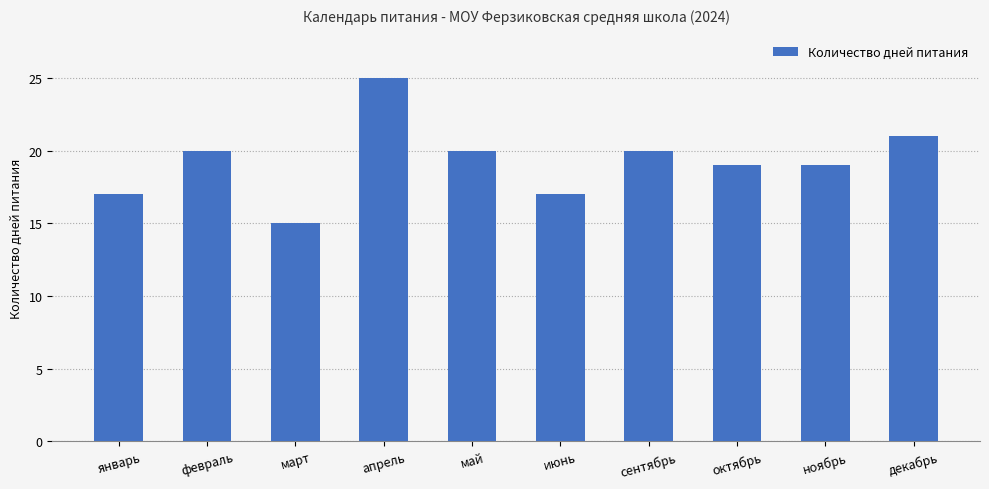

What is the label of the 10th bar from the right?

январь